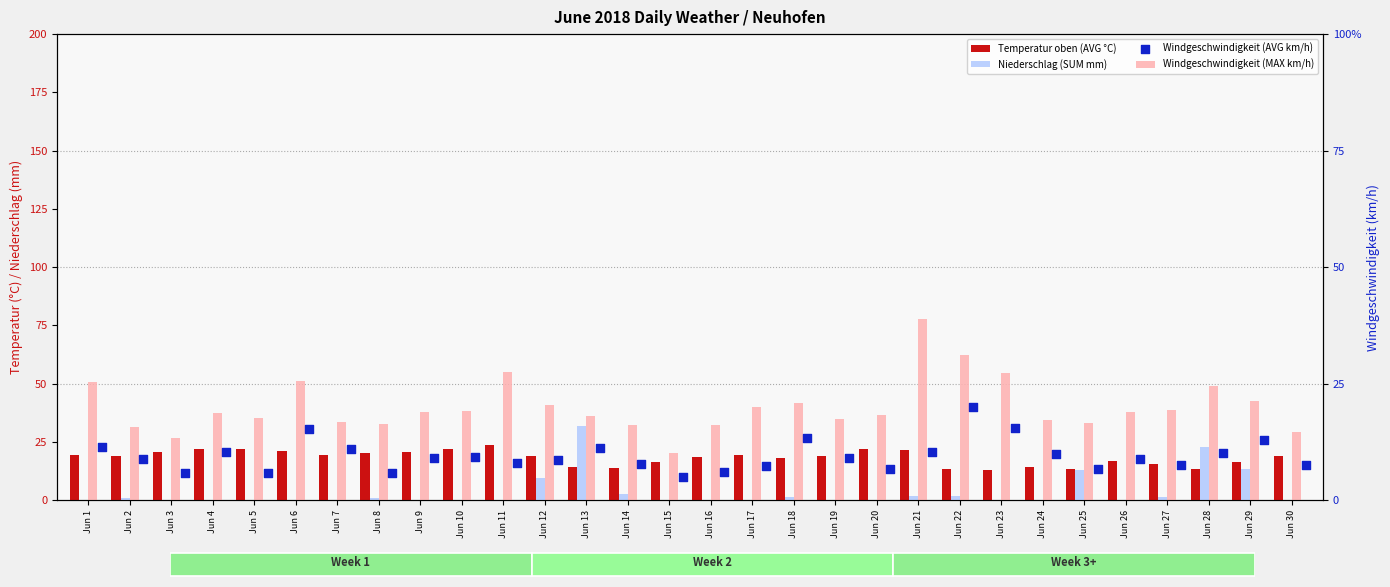

Which series has the largest total across all categories?

Windgeschwindigkeit (MAX km/h)